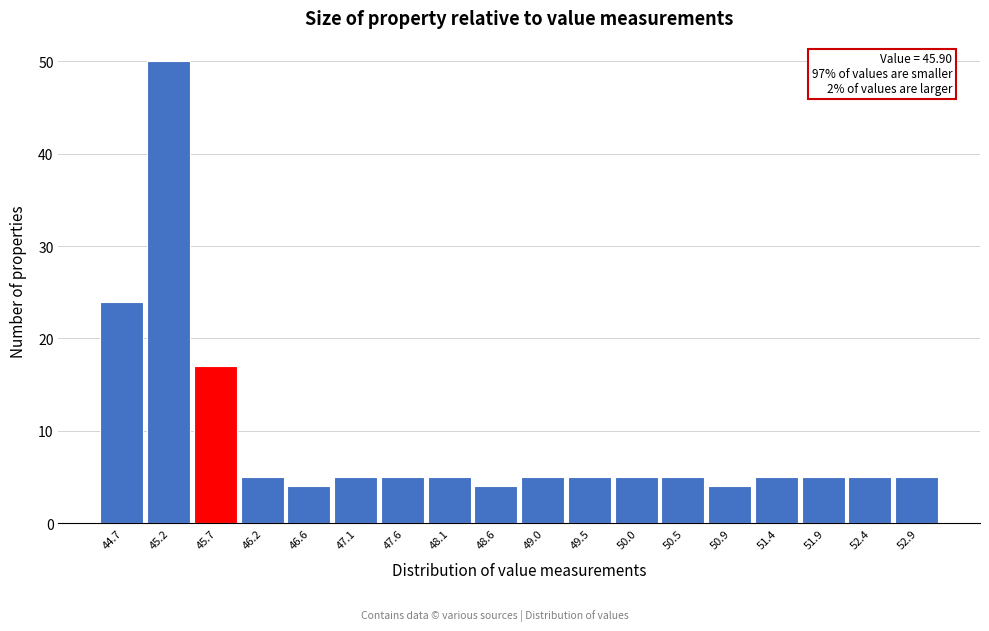

Which range on the x-axis has the tallest bar?

45.00 to 45.45